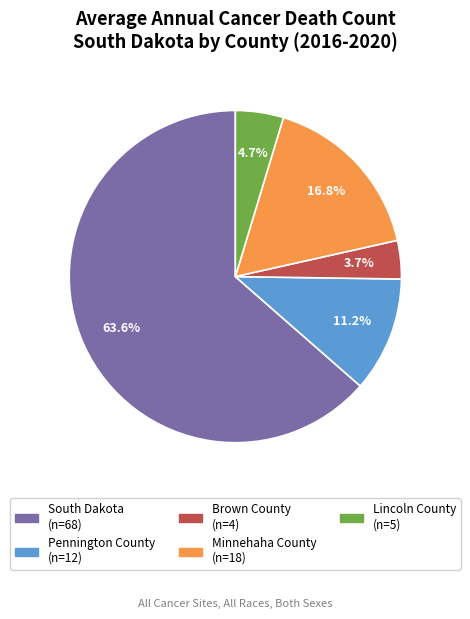

What percentage is NOT represented by Lincoln County?

95.3%